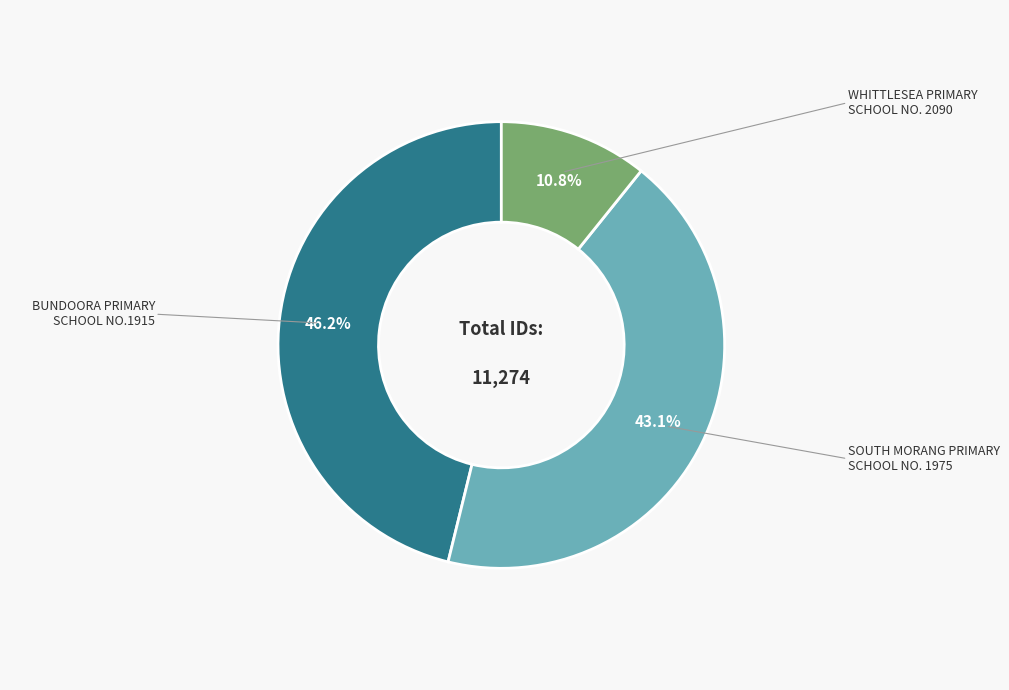

Is there any slice that represents more than half of the pie?

No